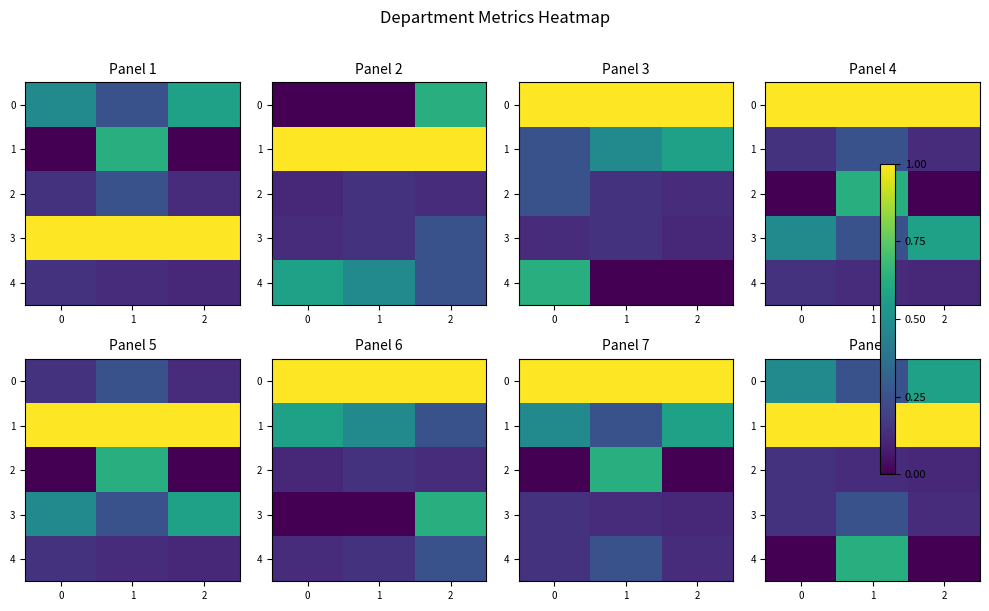

How many series are shown in this chart?

5